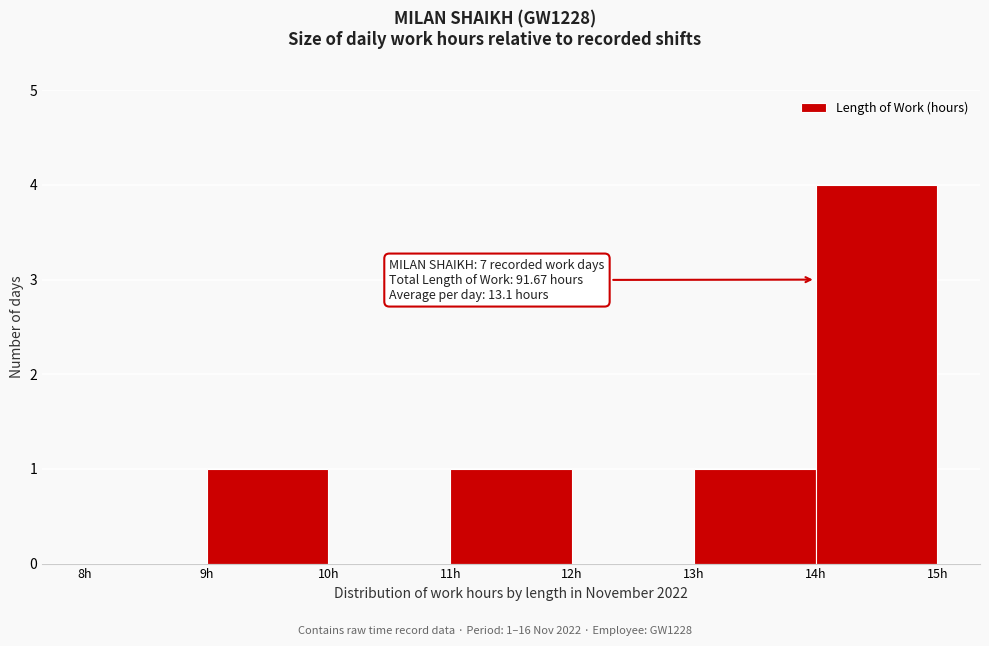

Over which range of the x-axis is the bar tallest?

14 to 15